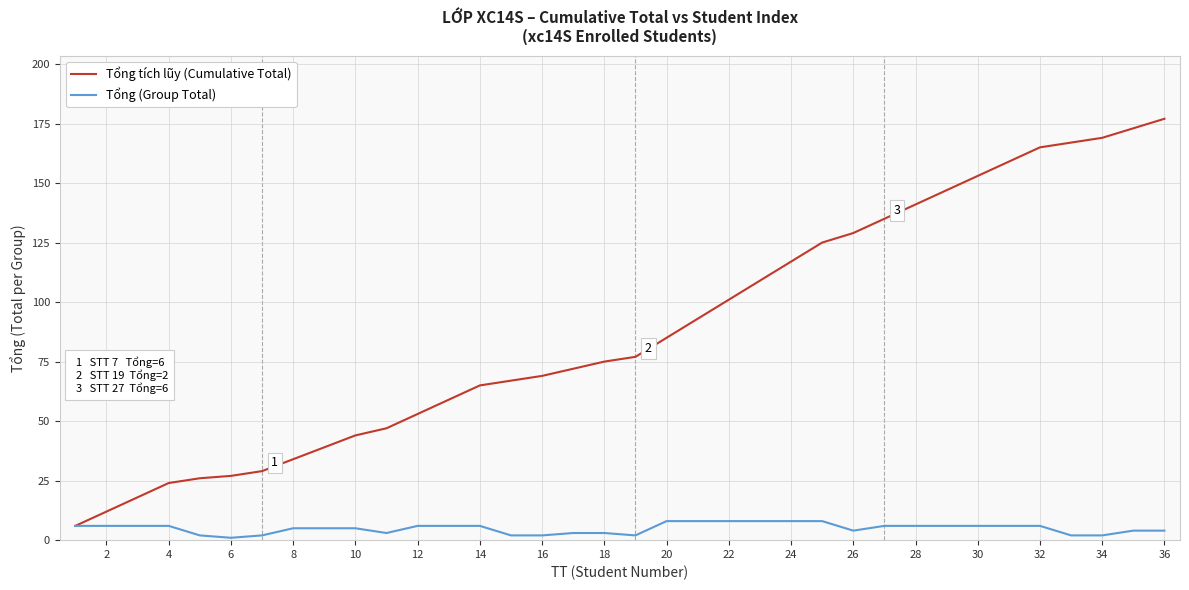

Does the chart display data point markers on the line(s)?

No